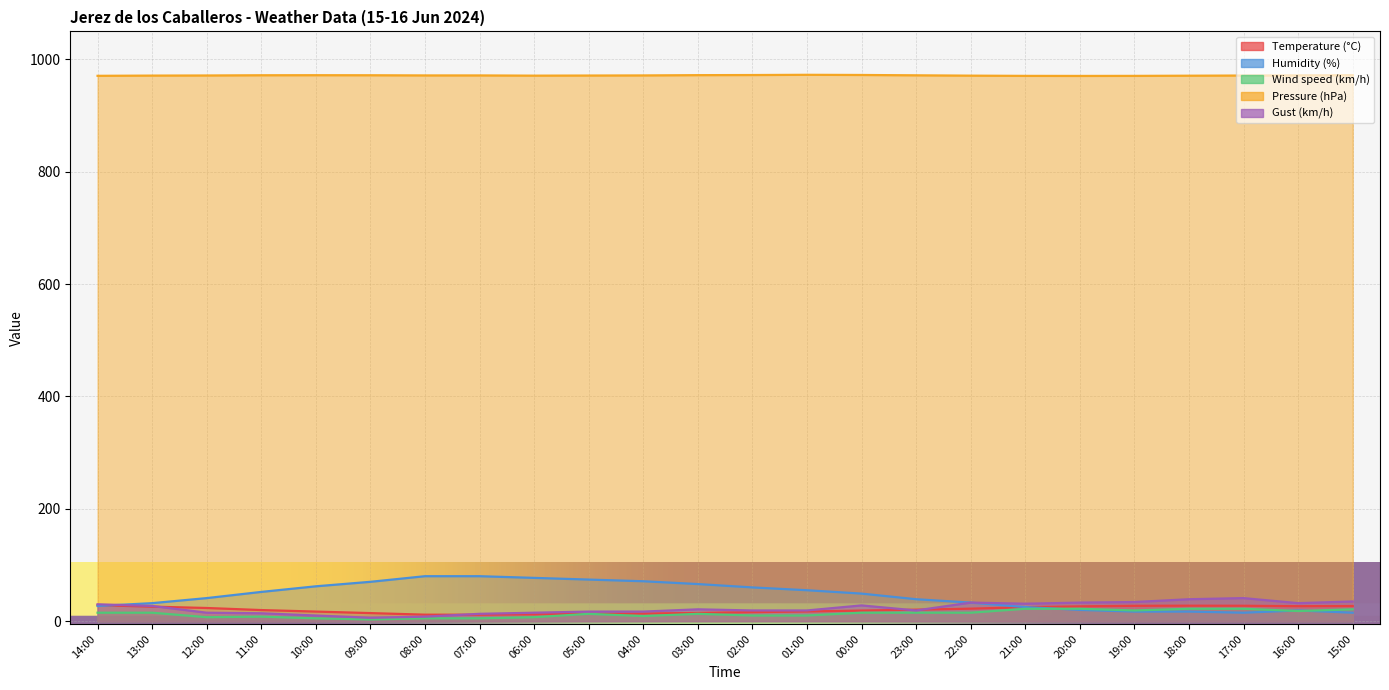

What is the sum of the Wind speed (km/h) values at 22:00 and 09:00?

18.0